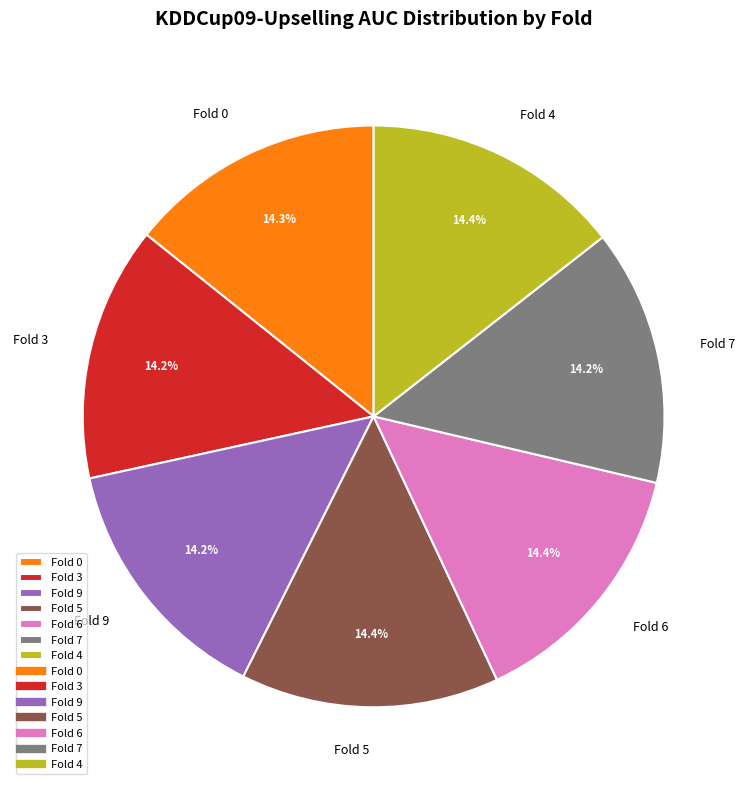

Count the number of slices in the pie.

7